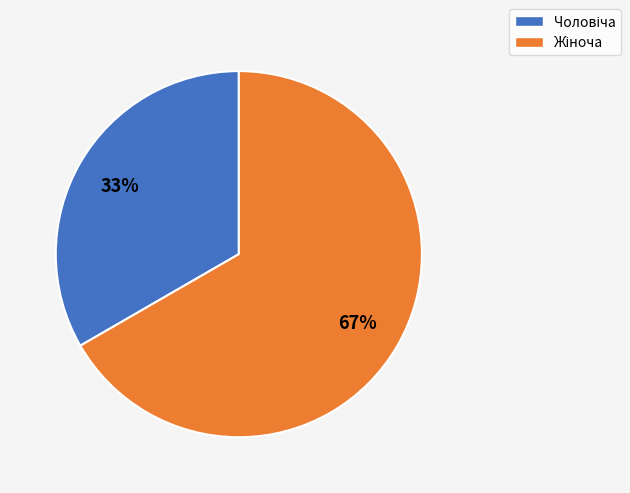

How many segments does this pie chart have?

2